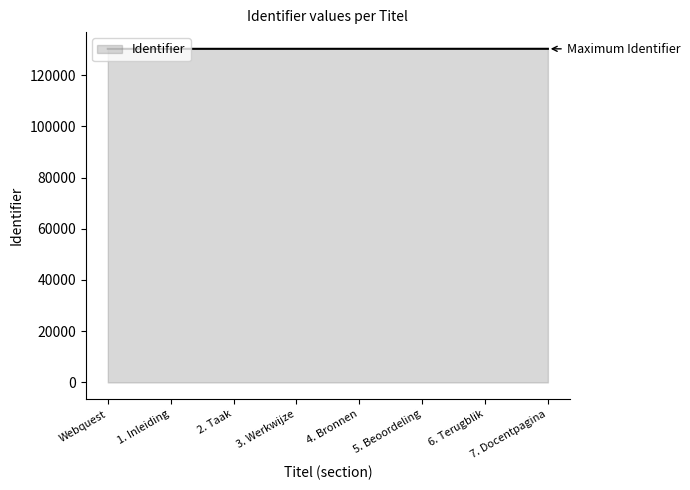

What is the minimum value shown in the chart?

130239.0